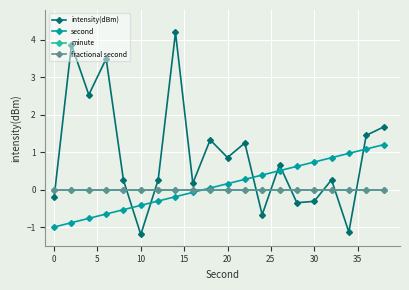

Is this an area chart (filled region under the line)?

No